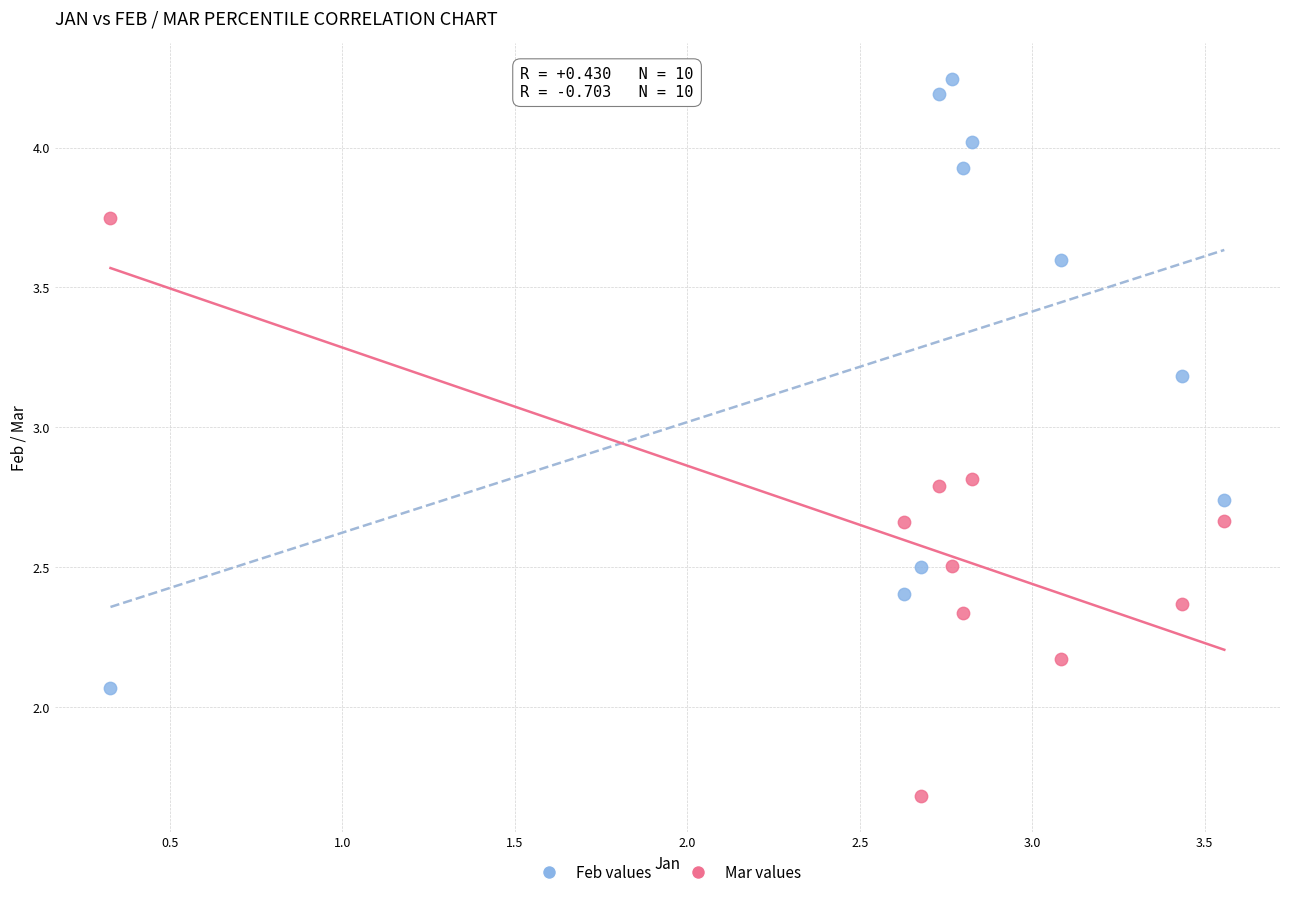

Which series reaches the minimum Y coordinate?

Mar values